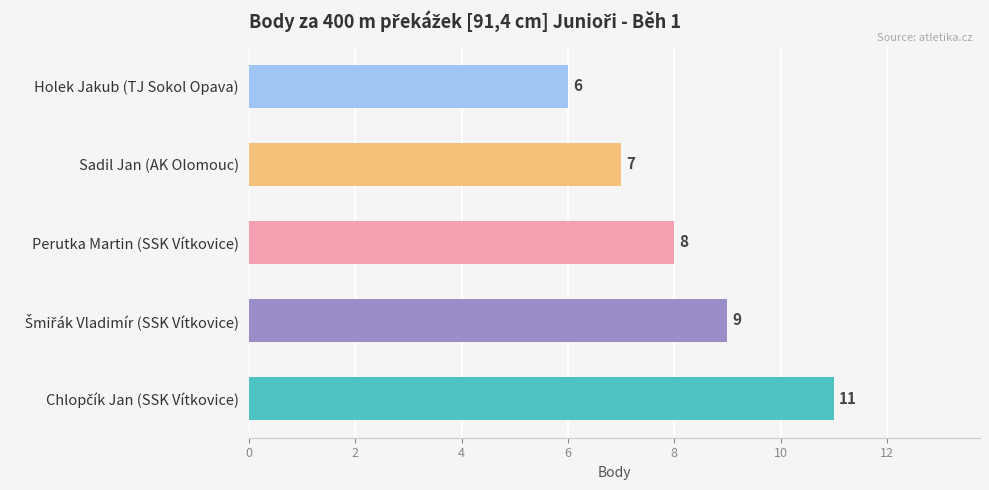

The value at Perutka Martin (SSK Vítkovice) is 8. True or false?

True